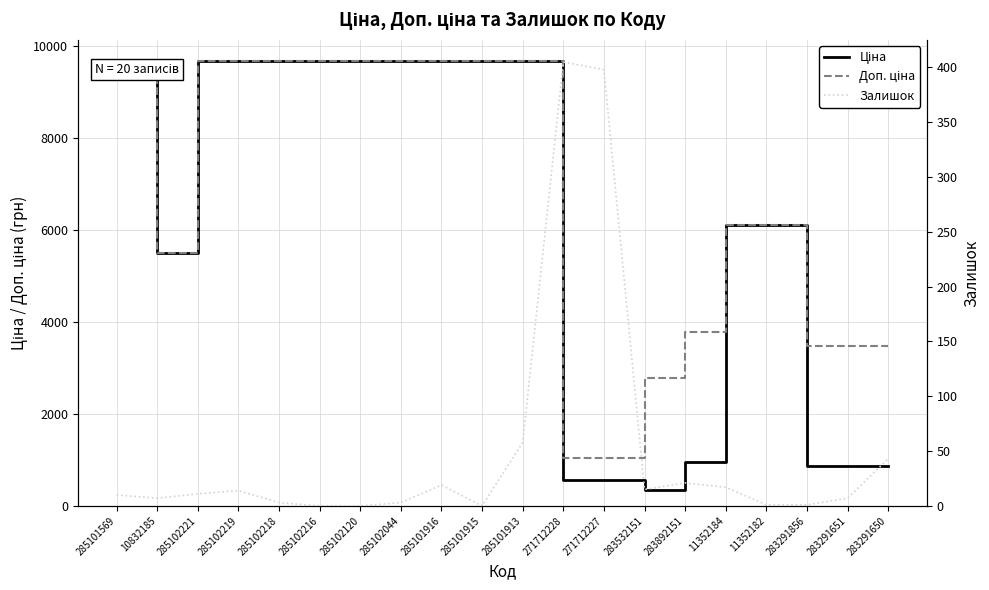

Rank the categories by Ціна value from lowest to highest.

283532151, 271712228, 271712227, 283291856, 283291651, 283291650, 283892151, 10832185, 11352184, 11352182, 285101569, 285102221, 285102219, 285102218, 285102216, 285102120, 285102044, 285101916, 285101915, 285101913